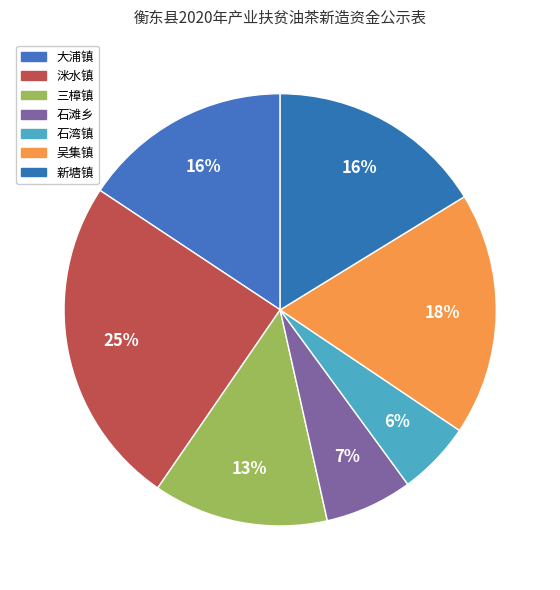

Count the number of slices in the pie.

7